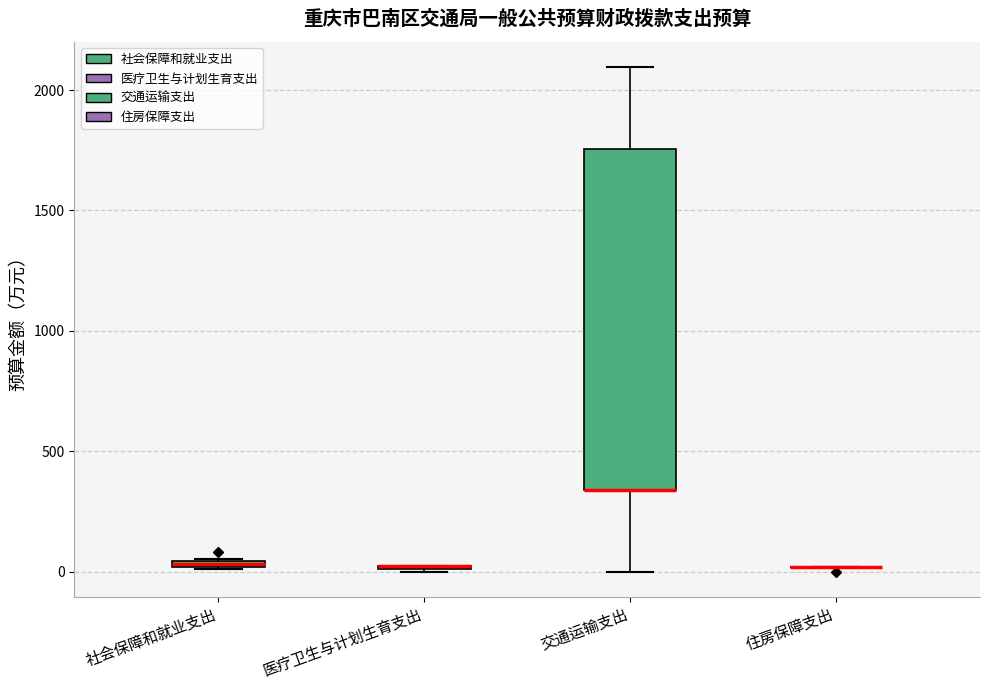

Which box is the tallest, from its lower edge to its upper edge?

交通运输支出